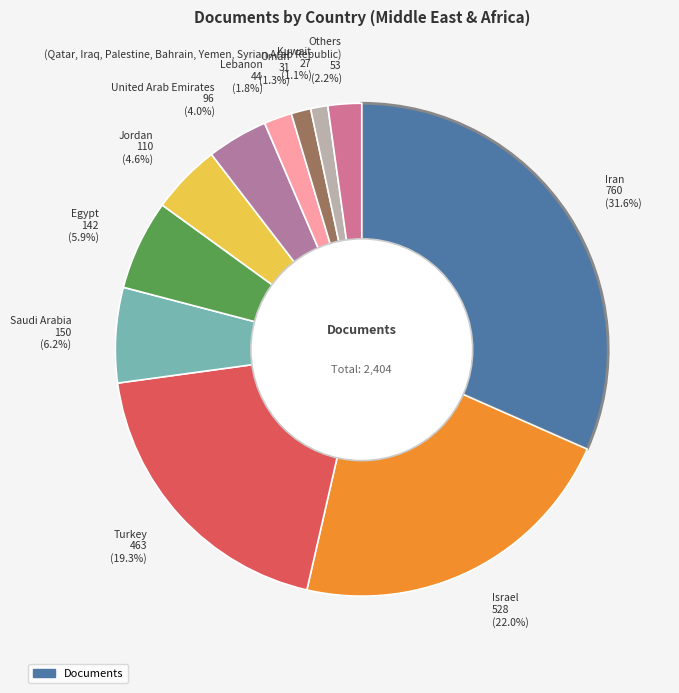

Is there a majority slice in this chart?

No